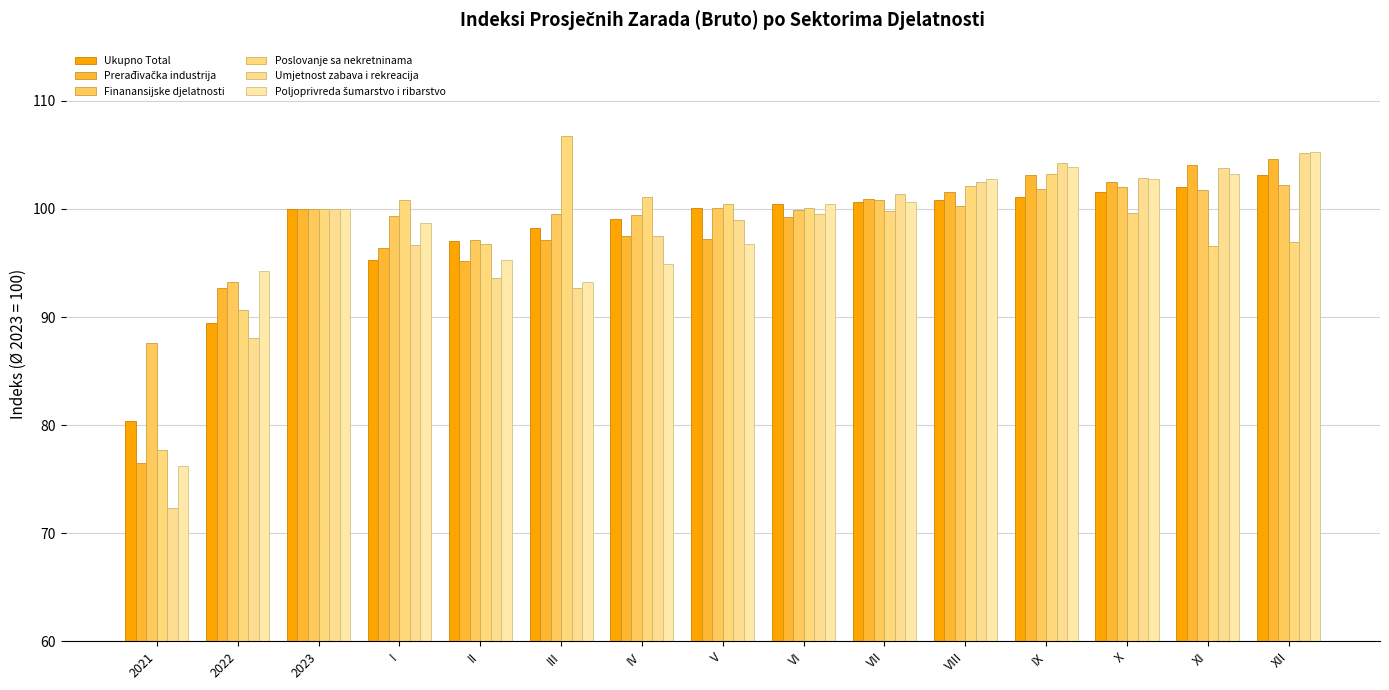

What is the total value across all series at VI?

599.6